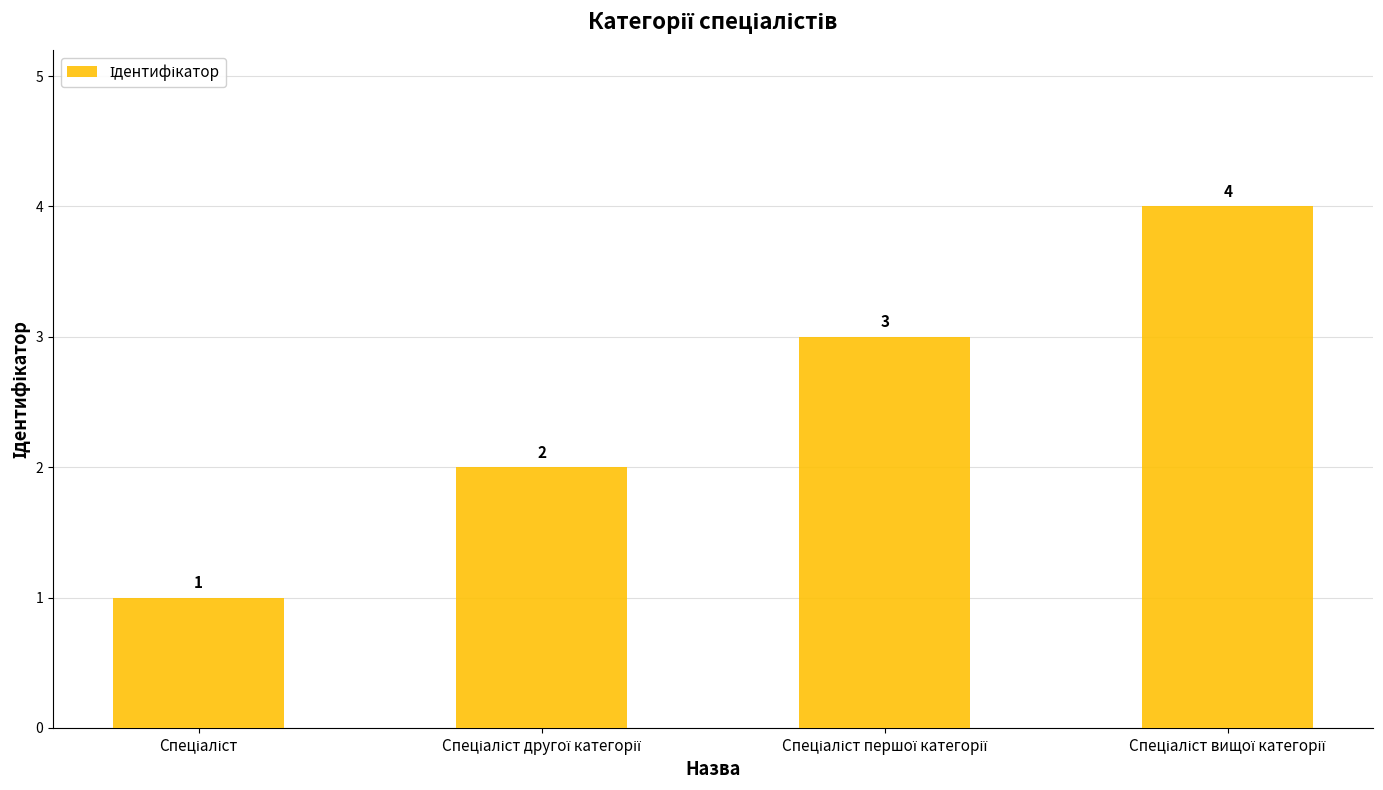

What is the difference between the maximum and minimum values?

3